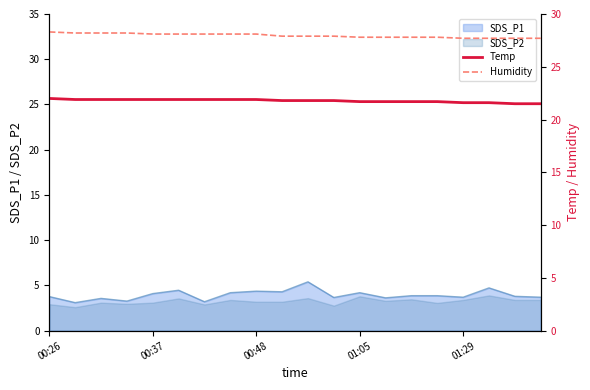

Is it true that SDS_P2 equals 3.2 at 00:48?

True